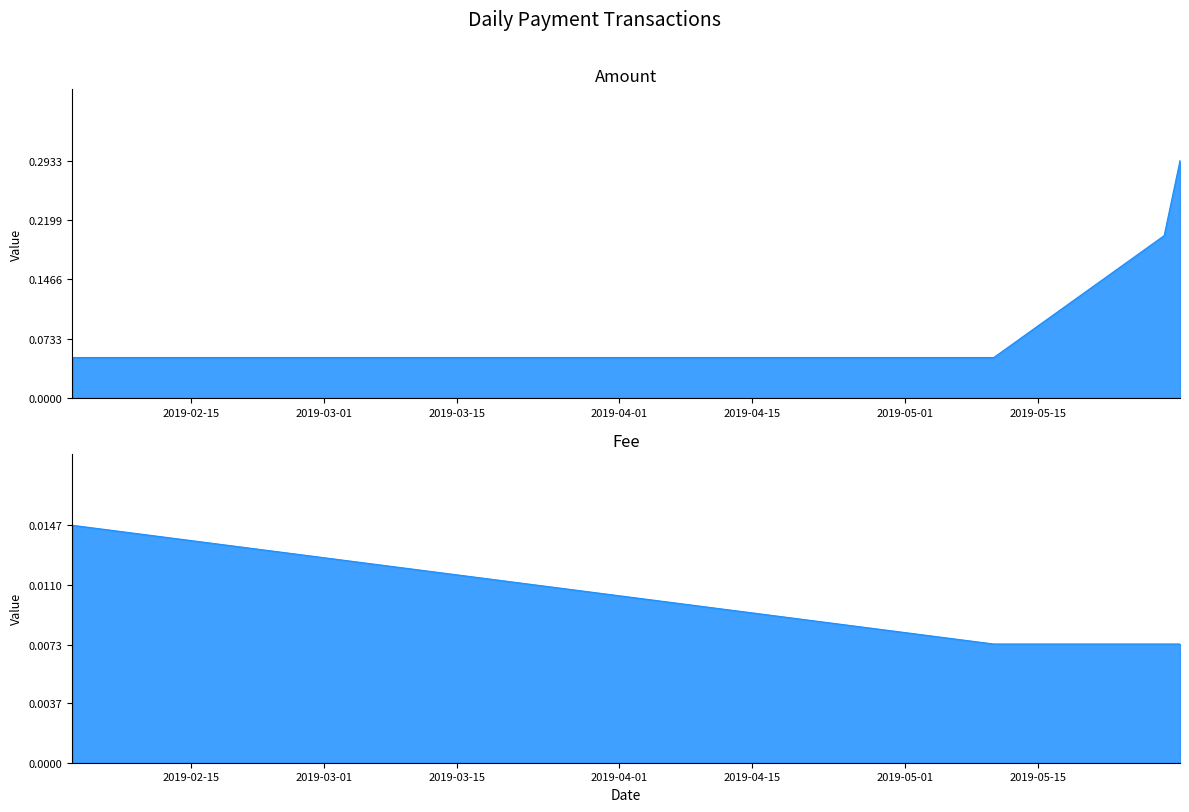

At how many categories does at least one series exceed 0?

4